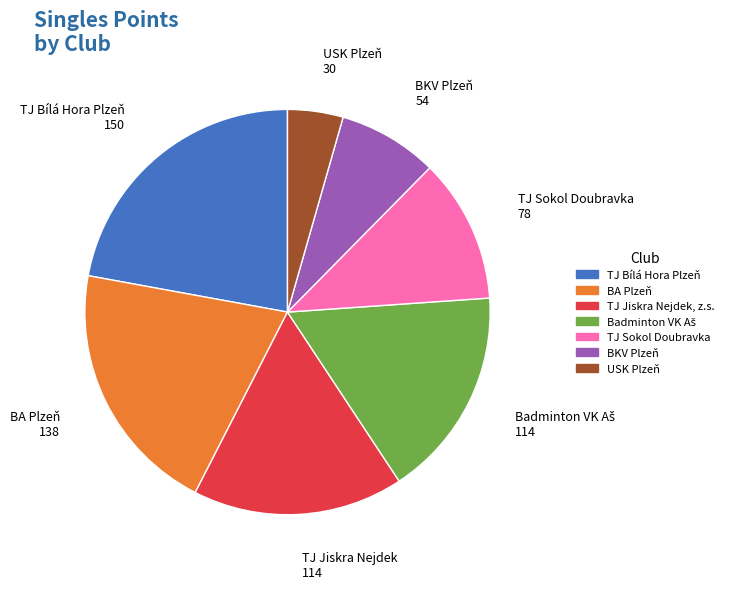

Count the number of slices in the pie.

7